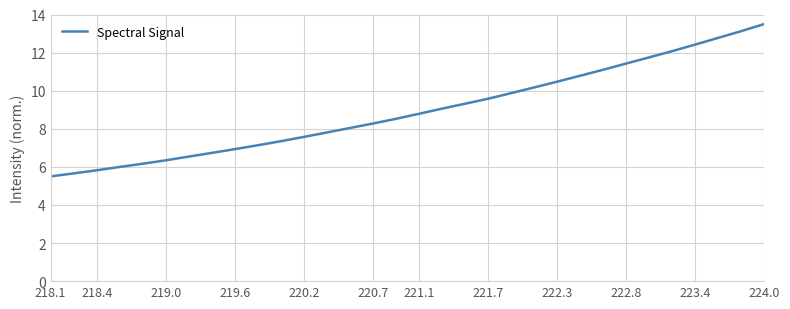

What is the difference between the maximum and minimum values?

8.0